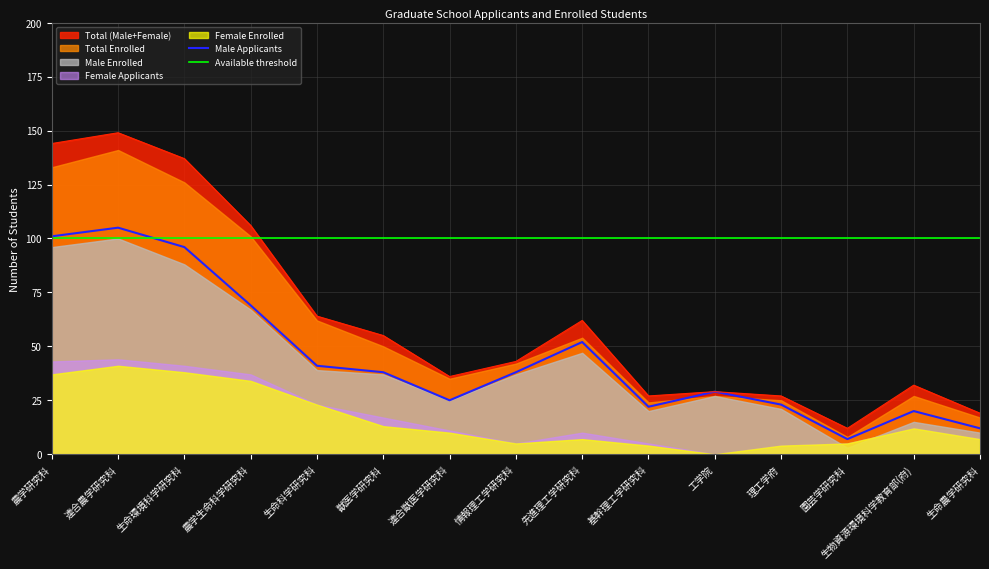

What is the approximate value of Female Applicants at 連合農学研究科, to the nearest 10?

40